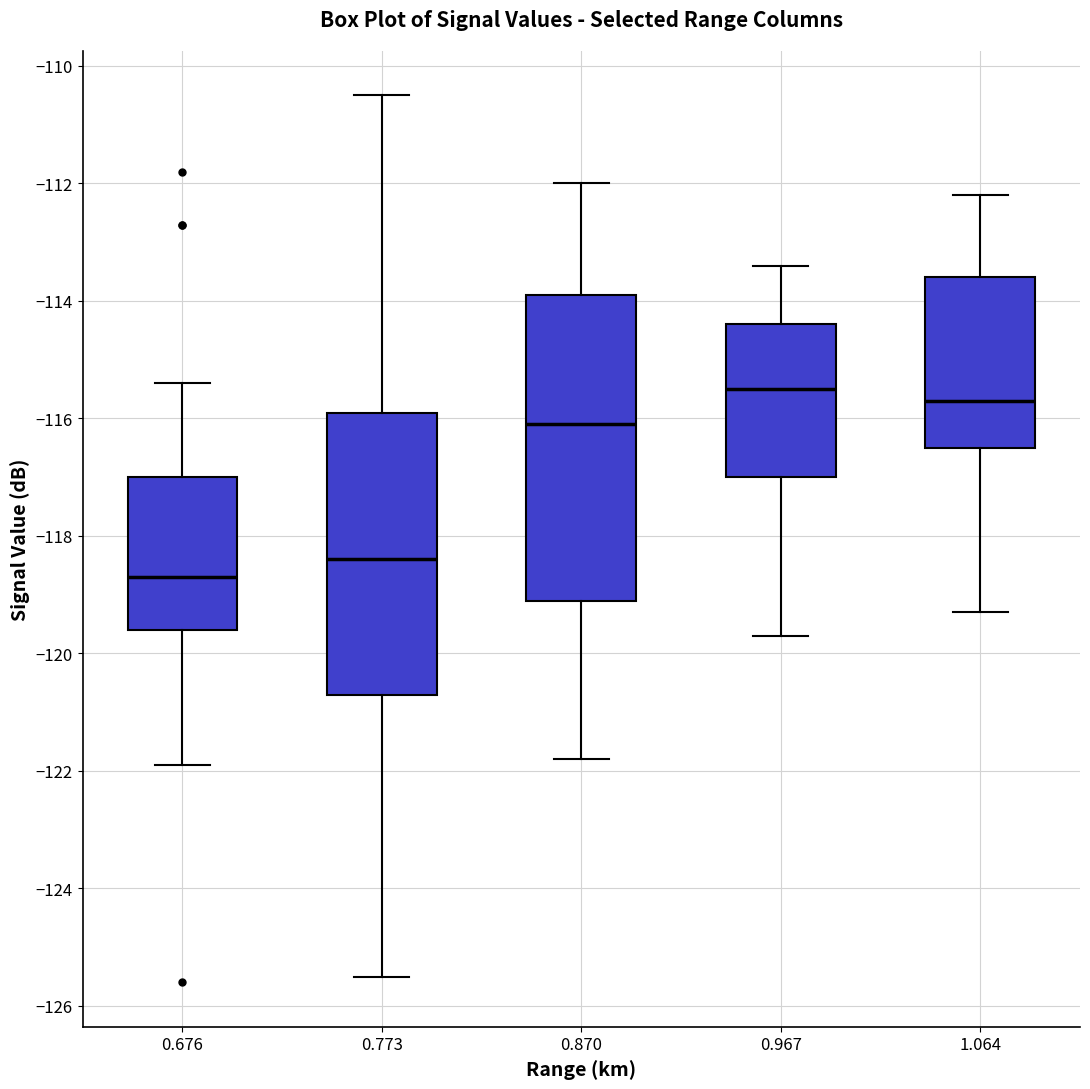

Where is the upper edge of the box at x = 0.967 on the y-axis? The values are not printed on the chart, so give them approximately, as read against the axis.

-114.4